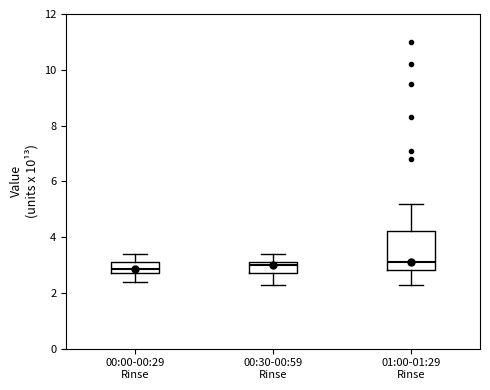

Reading left to right, transcribe this box plot: for each box, give where its median line is, the range the box spans, and where its two whiskers end, as read against the y-axis. The values are not printed on the chart, so give them approximately, as read against the axis.

00:00-00:29 Rinse: median 2.8 (inside the box), box 2.8 to 3.2, whiskers 2.4 to 3.4
00:30-00:59 Rinse: median 3.0, box 2.8 to 3.2, whiskers 2.4 to 3.4
01:00-01:29 Rinse: median 3.2, box 2.8 to 4.2, whiskers 2.4 to 5.2